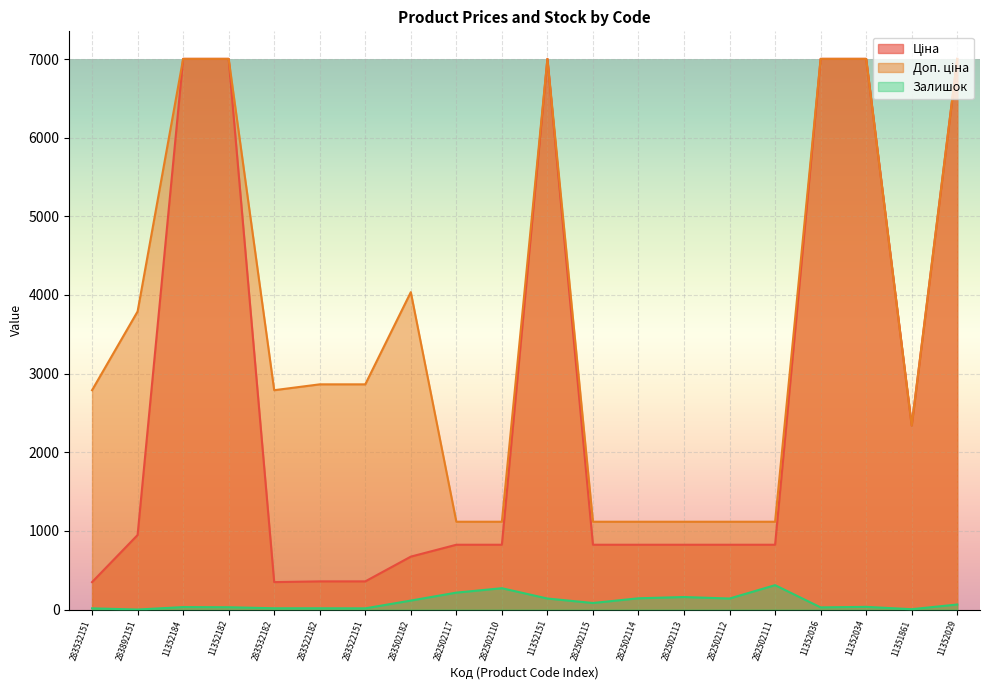

Which label corresponds to the smallest value in the chart?

283892151